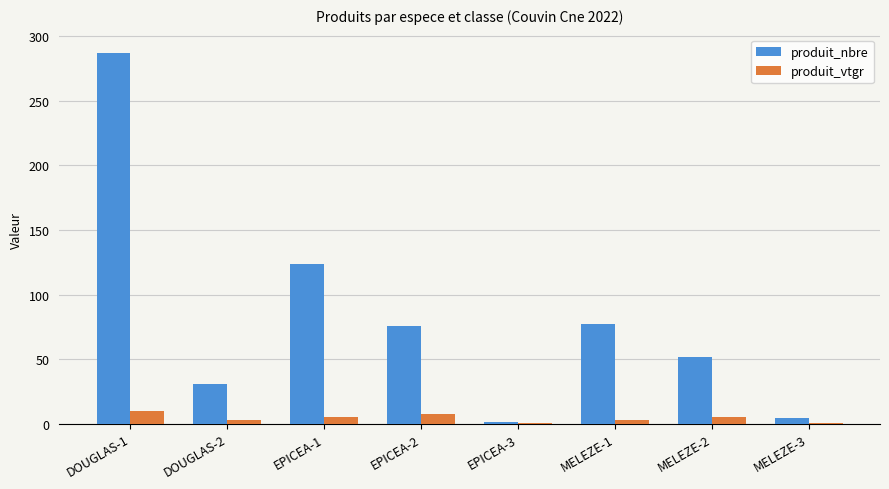

What is the sum of all produit_vtgr values?

34.8